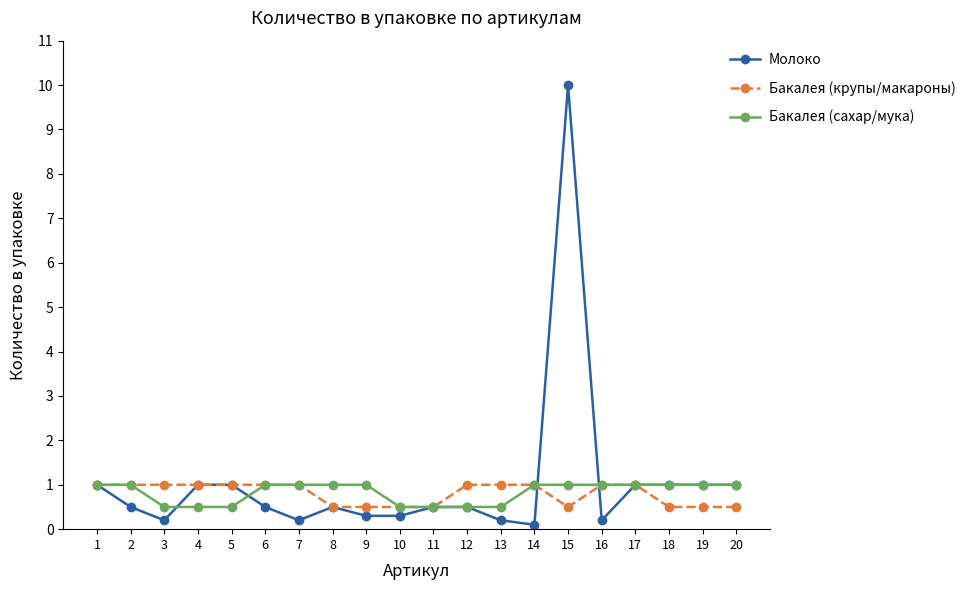

Is it true that Бакалея (крупы/макароны) equals 1.4 at 5?

False